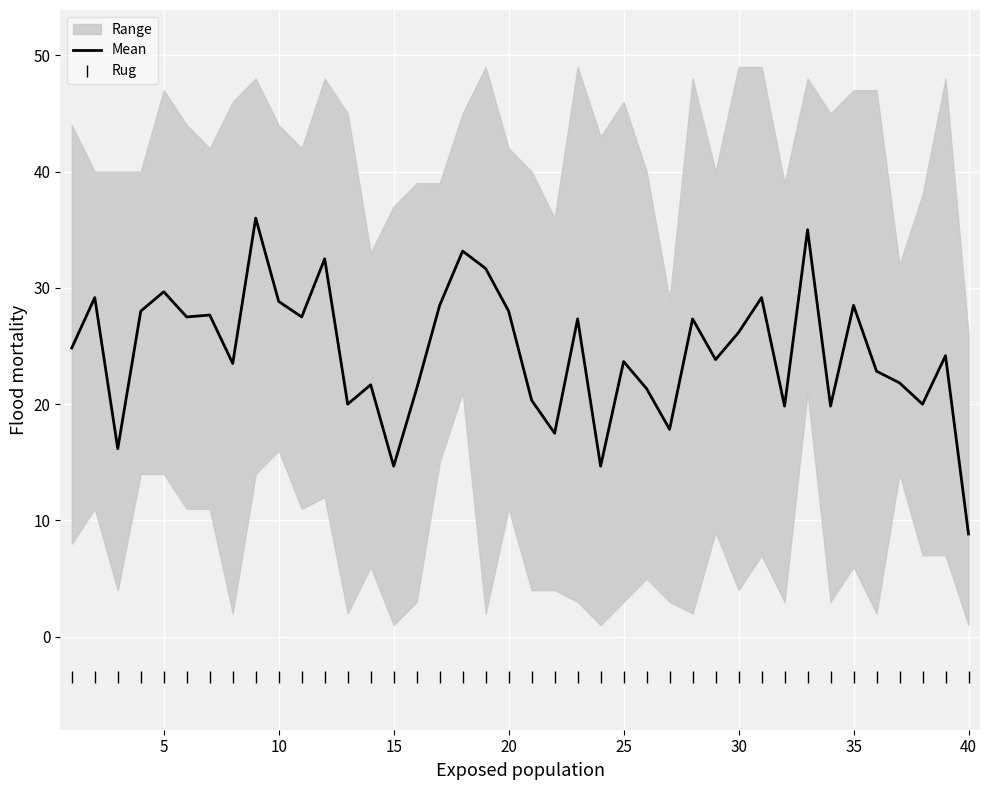

True or false: Rug has a value of -3.5 at 15.

True